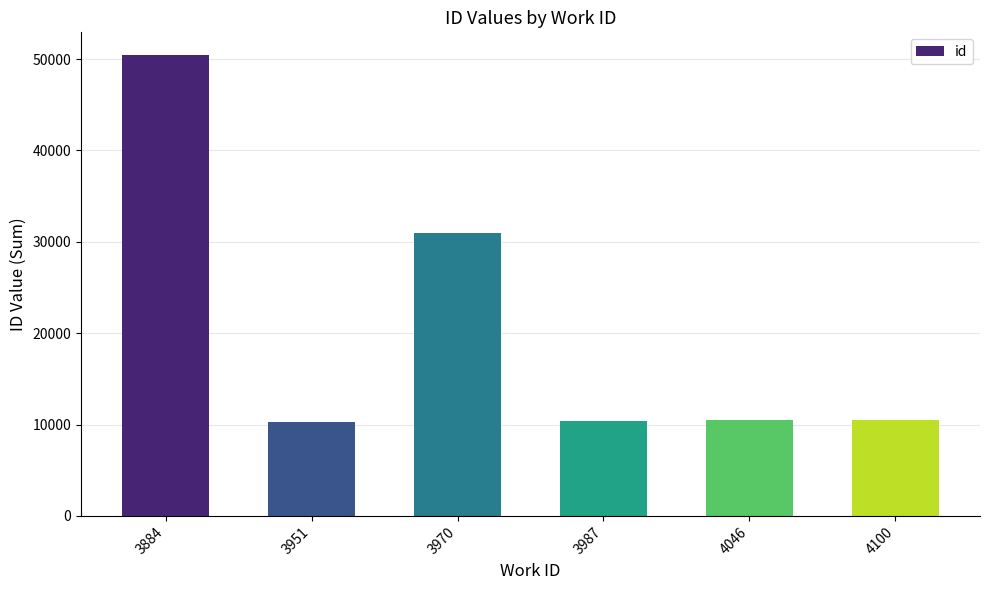

How many values are below 10553?

3